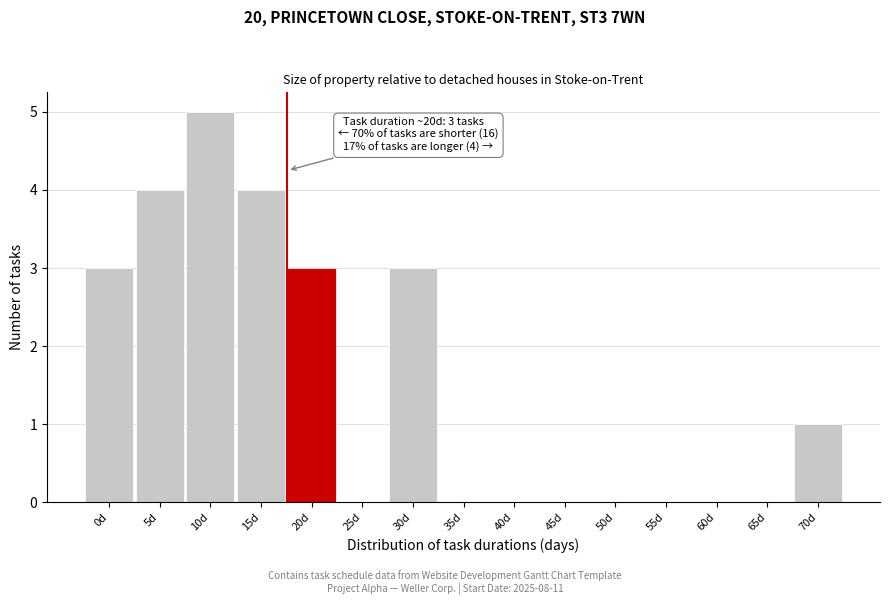

Reading right to left, transcribe all the data shown in this chart.

70d=1	65d=0	60d=0	55d=0	50d=0	45d=0	40d=0	35d=0	30d=3	25d=0	20d=3	15d=4	10d=5	5d=4	0d=3